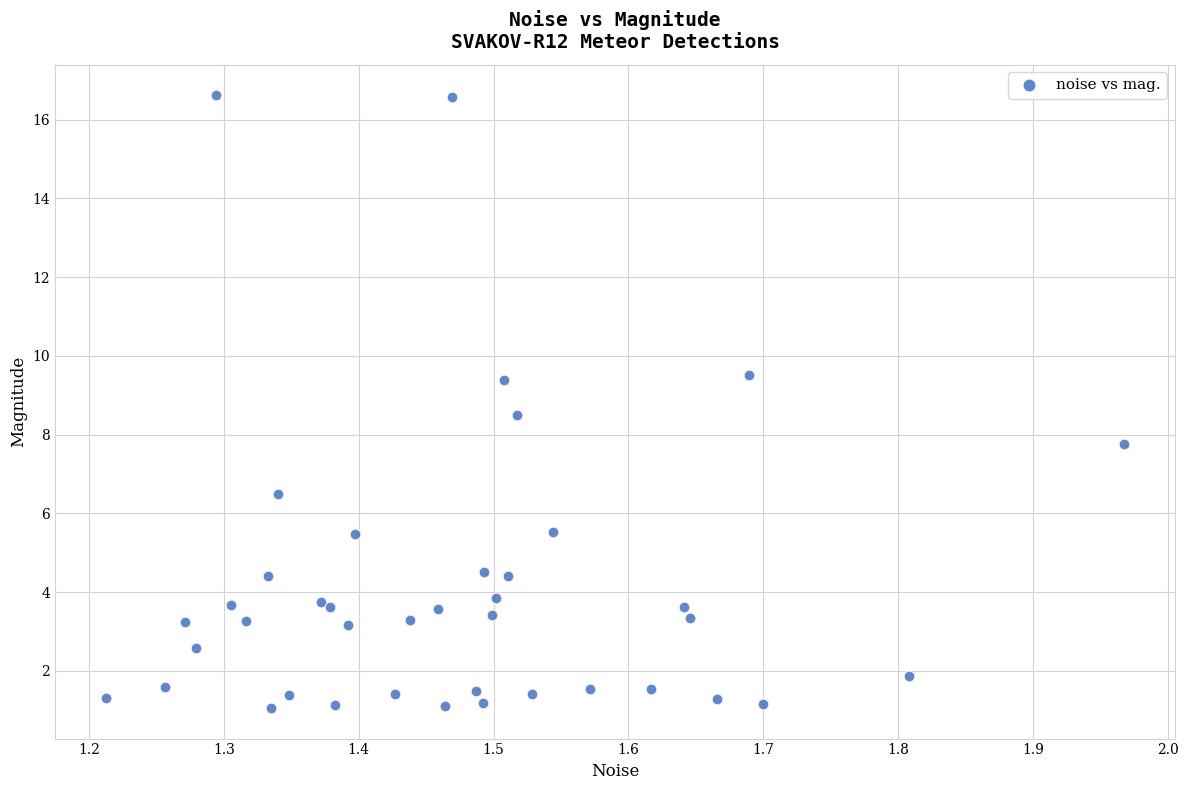

What Y value in the scatter plot is closest to 8?

7.8